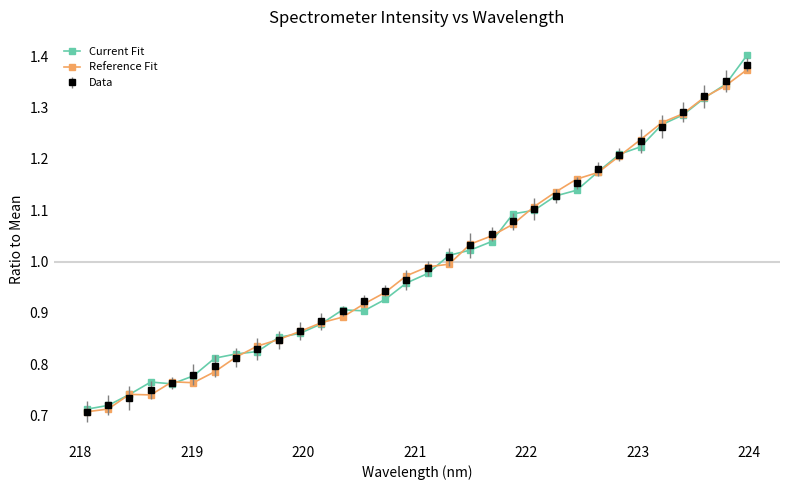

Which series has the widest spread of values?

Current Fit